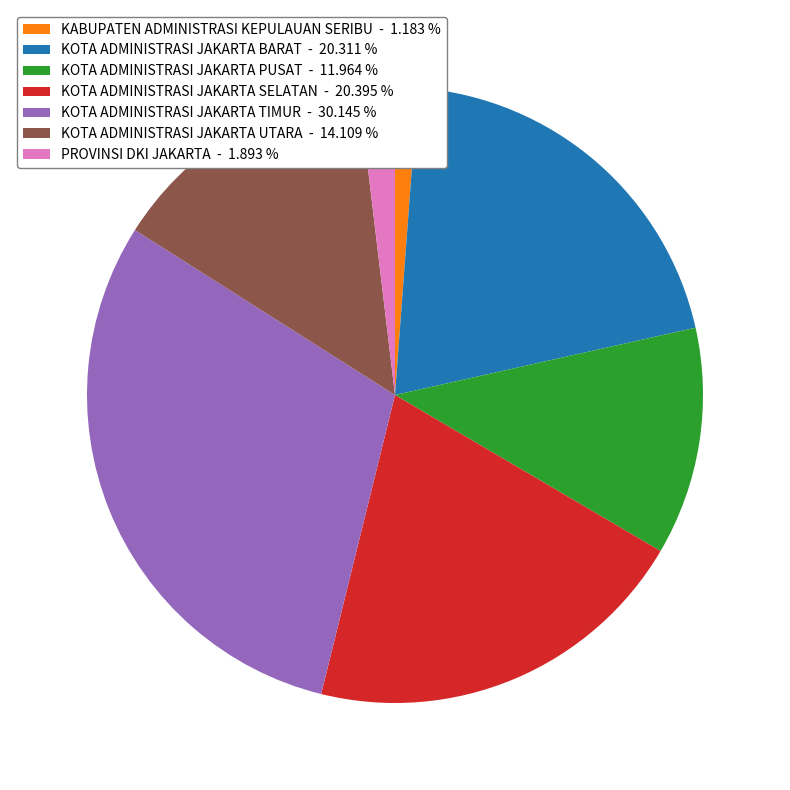

Is the sum of KOTA ADMINISTRASI JAKARTA SELATAN - 20.395 % and KABUPATEN ADMINISTRASI KEPULAUAN SERIBU - 1.183 % greater than half?

No